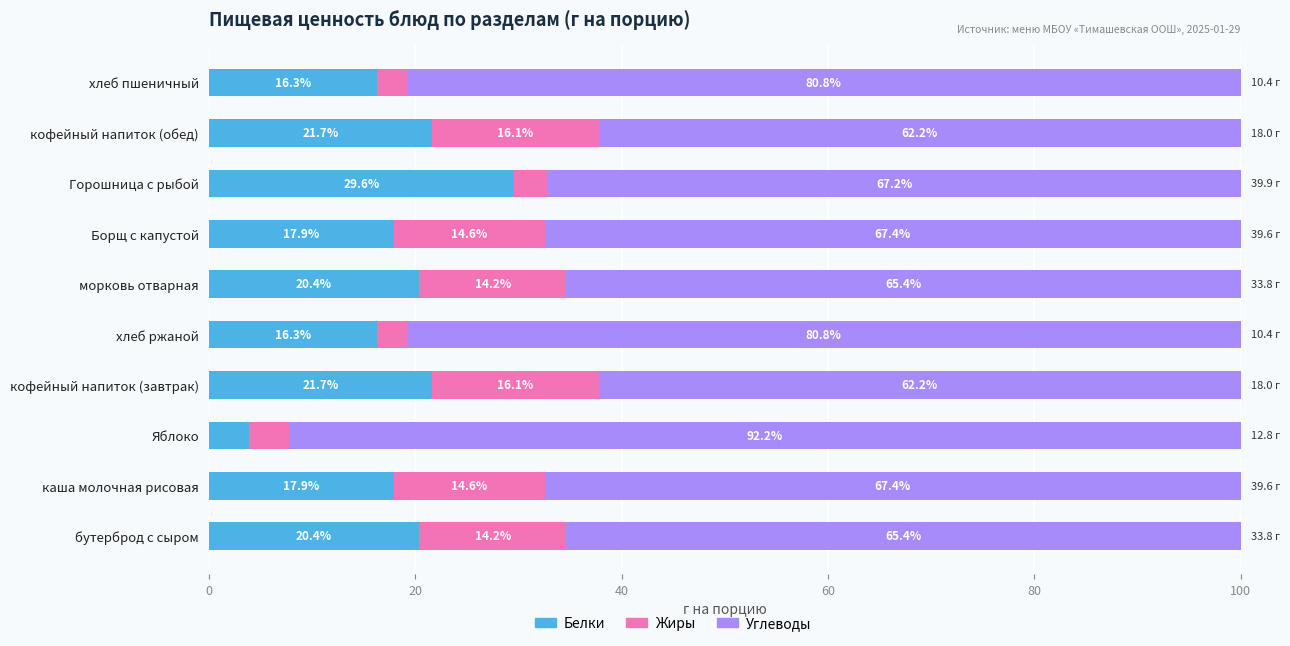

What is the lowest value of the Белки series?

3.9